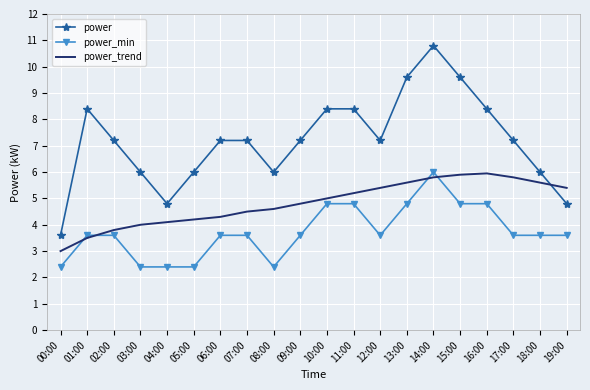

Reading left to right, what are all the values shown in this chart?

power: 3.6	8.4	7.2	6.0	4.8	6.0	7.2	7.2	6.0	7.2	8.4	8.4	7.2	9.6	10.8	9.6	8.4	7.2	6.0	4.8
power_min: 2.4	3.6	3.6	2.4	2.4	2.4	3.6	3.6	2.4	3.6	4.8	4.8	3.6	4.8	6.0	4.8	4.8	3.6	3.6	3.6
power_trend: 3.0	3.5	3.8	4.0	4.1	4.2	4.3	4.5	4.6	4.8	5.0	5.2	5.4	5.6	5.8	5.9	6.0	5.8	5.6	5.4